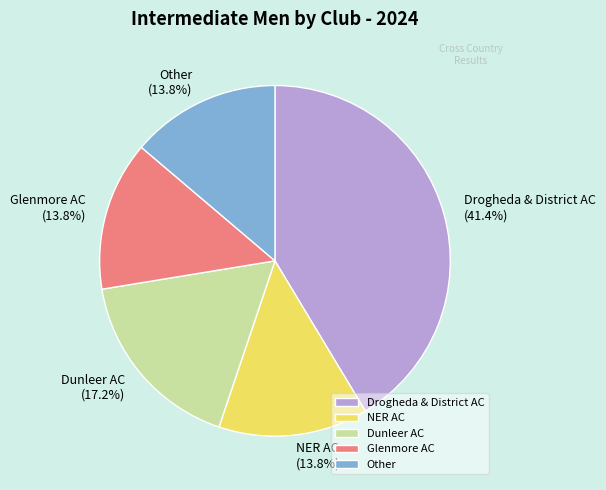

To the nearest percent, what is the average slice percentage?

20%